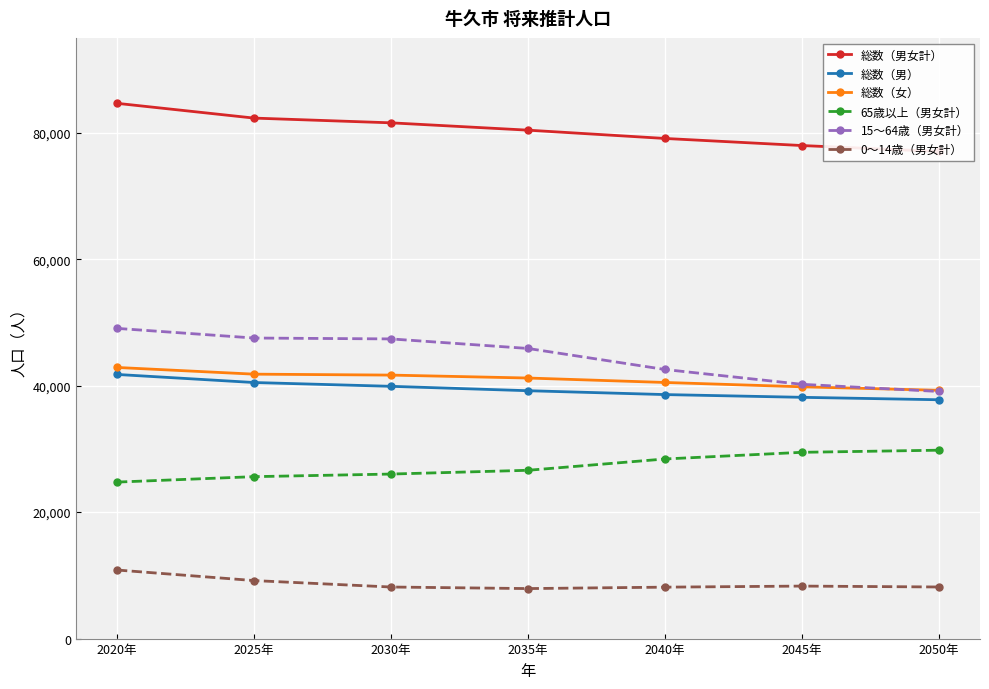

Reading left to right, transcribe all the data shown in this chart.

総数（男女計）: 2020年=84651	2025年=82316	2030年=81567	2035年=80407	2040年=79095	2045年=77975	2050年=77034
総数（男）: 2020年=41773	2025年=40497	2030年=39896	2035年=39200	2040年=38590	2045年=38156	2050年=37770
総数（女）: 2020年=42878	2025年=41819	2030年=41671	2035年=41207	2040年=40505	2045年=39819	2050年=39264
65歳以上（男女計）: 2020年=24749	2025年=25609	2030年=26020	2035年=26615	2040年=28405	2045年=29459	2050年=29793
15～64歳（男女計）: 2020年=49058	2025年=47533	2030年=47392	2035年=45883	2040年=42557	2045年=40213	2050年=39081
0～14歳（男女計）: 2020年=10844	2025年=9174	2030年=8155	2035年=7909	2040年=8133	2045年=8303	2050年=8160